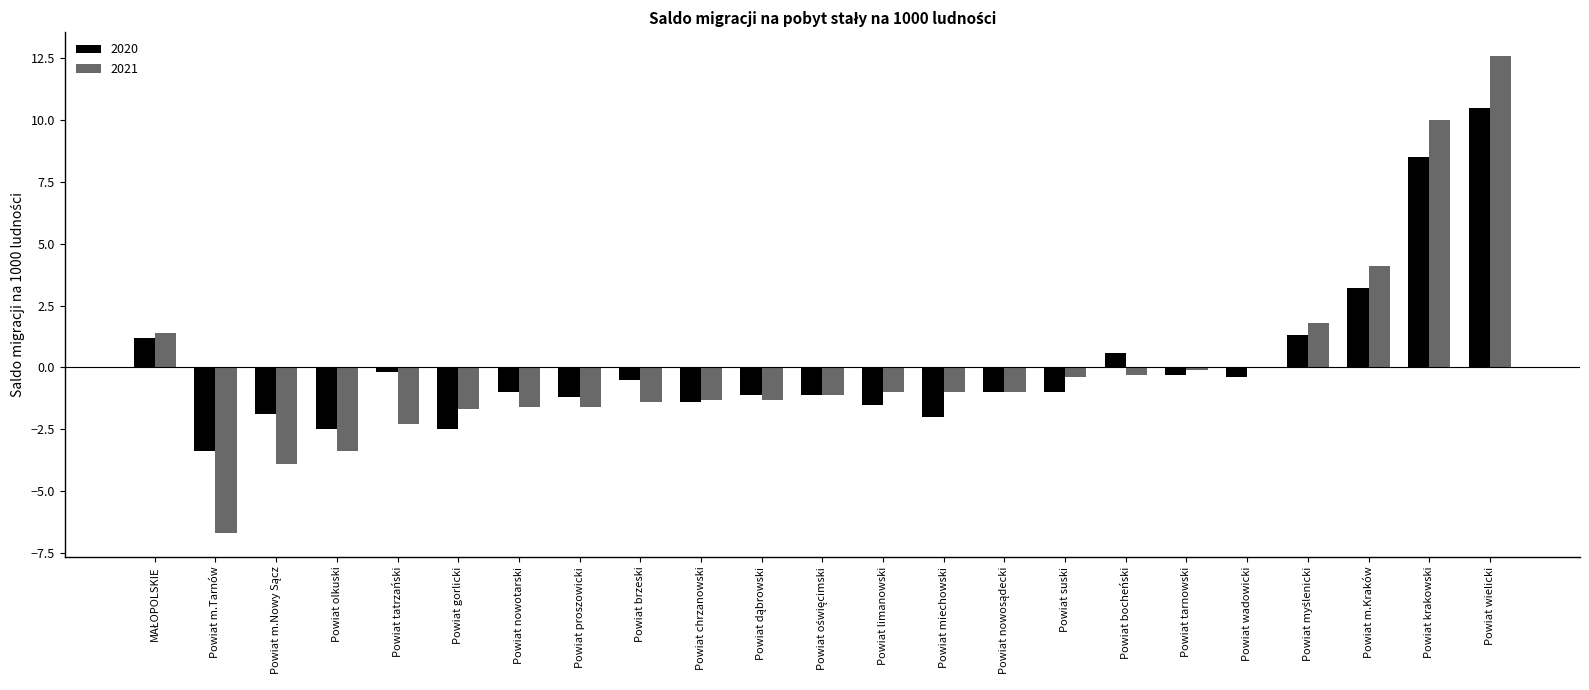

At which label does 2021 reach its peak?

Powiat wielicki